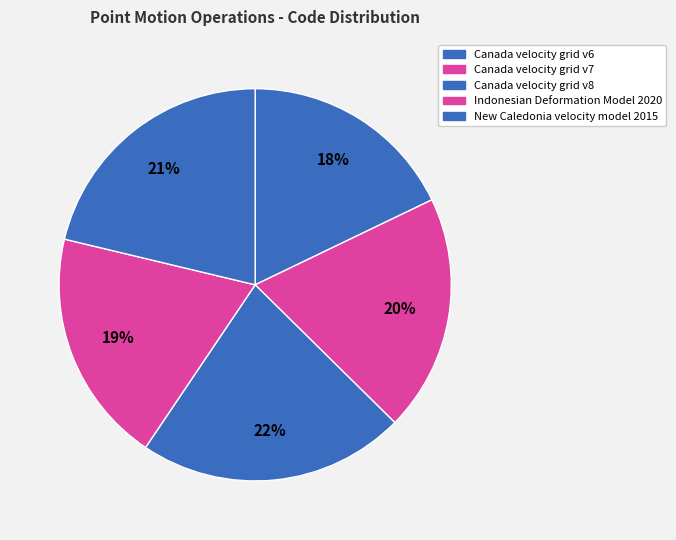

Rank the categories by value from lowest to highest.

Canada velocity grid v6, Indonesian Deformation Model 2020, Canada velocity grid v7, New Caledonia velocity model 2015, Canada velocity grid v8